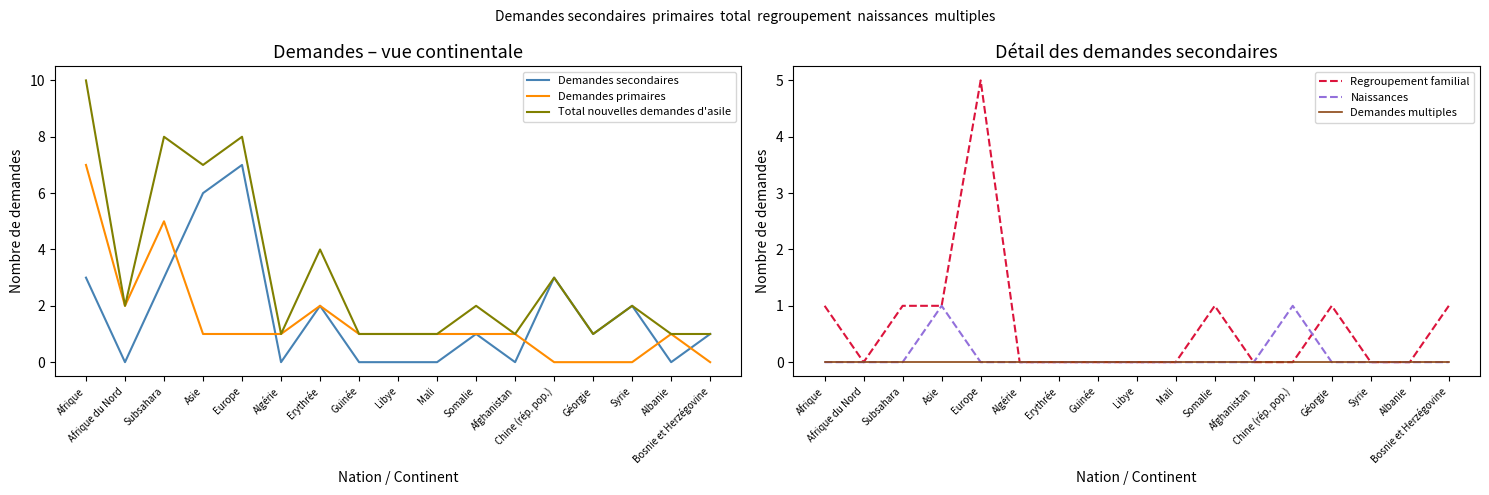

Where is the first local maximum for Demandes secondaires?

Europe